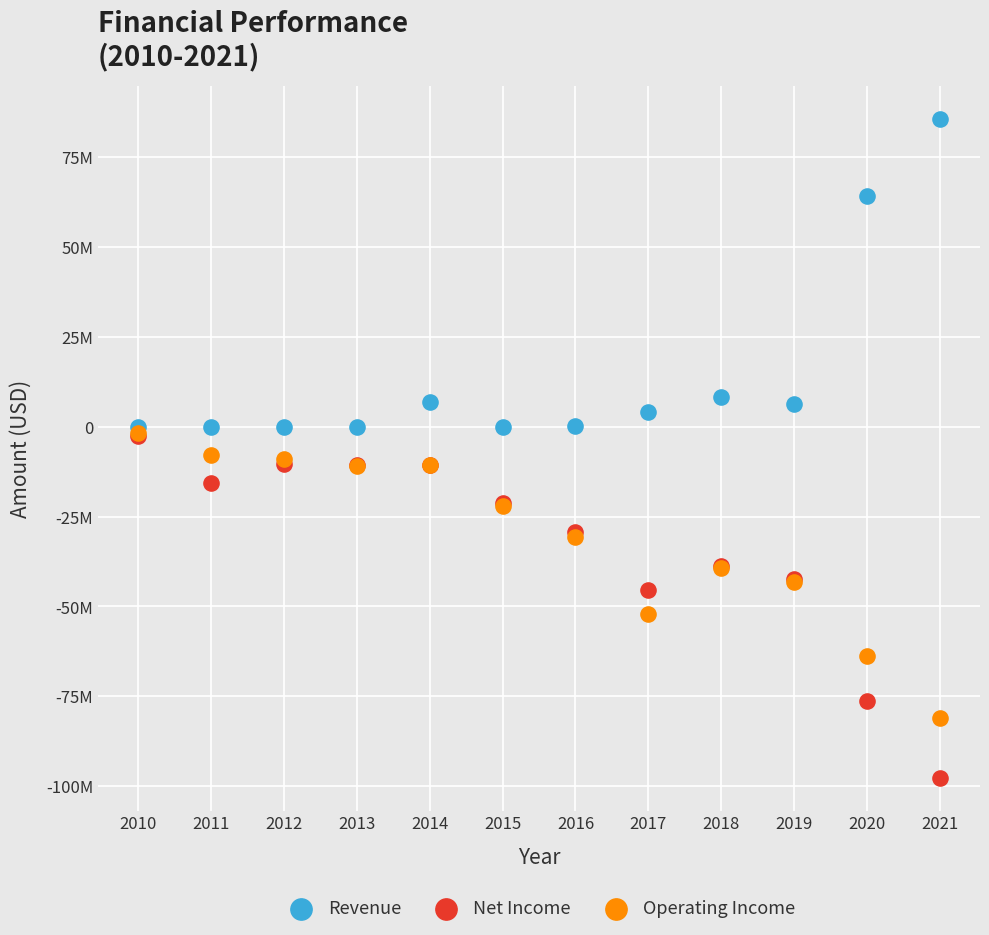

Which series reaches the maximum Y coordinate?

Revenue